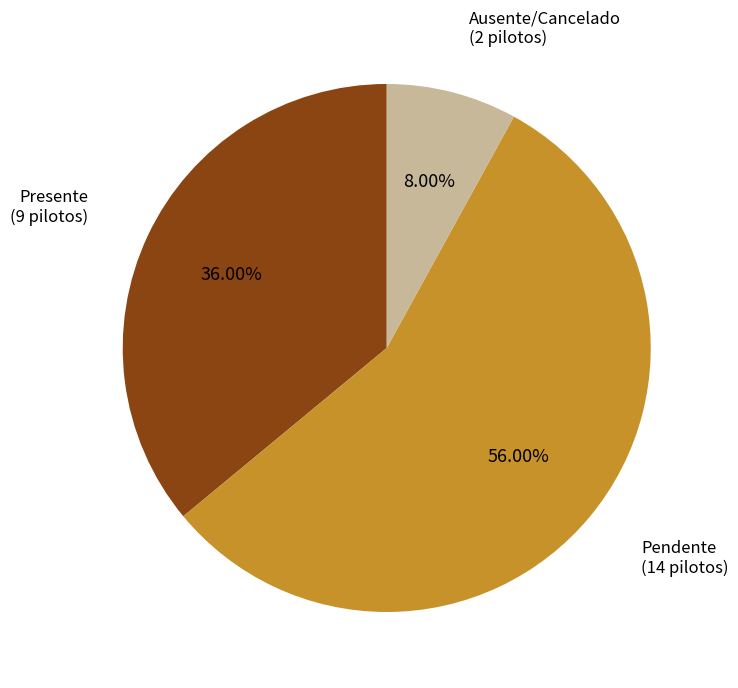

Is there any slice that represents more than half of the pie?

Yes